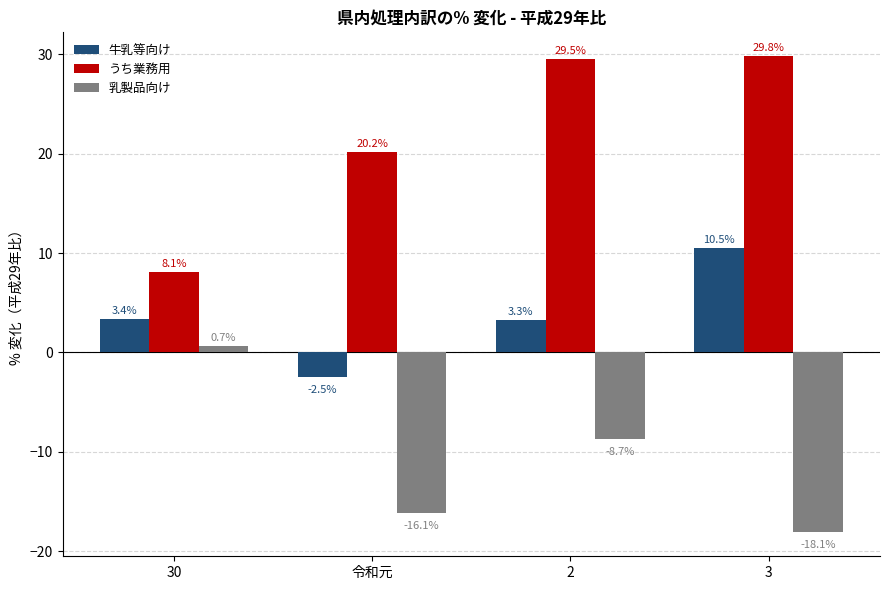

At which label does 乳製品向け first exceed -8?

30